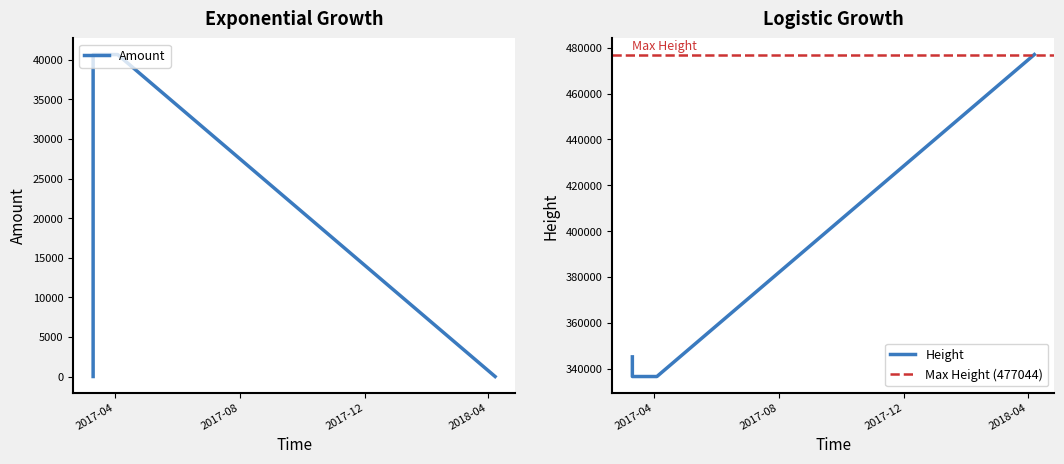

Which series has the largest total across all categories?

Height